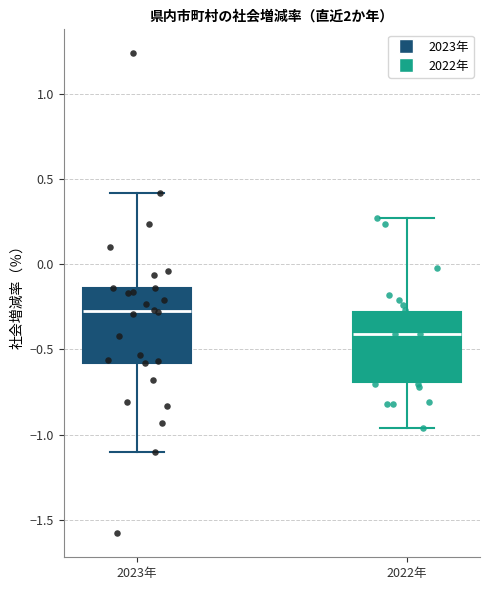

Reading left to right, read every box against the y-axis: the position of its median line, the range the box covers, and the ends of its whiskers. The values are not printed on the chart, so give them approximately, as read against the axis.

2023年: median -0.25, box -0.60 to -0.15, whiskers -1.10 to 0.40
2022年: median -0.40, box -0.70 to -0.30, whiskers -0.95 to 0.25